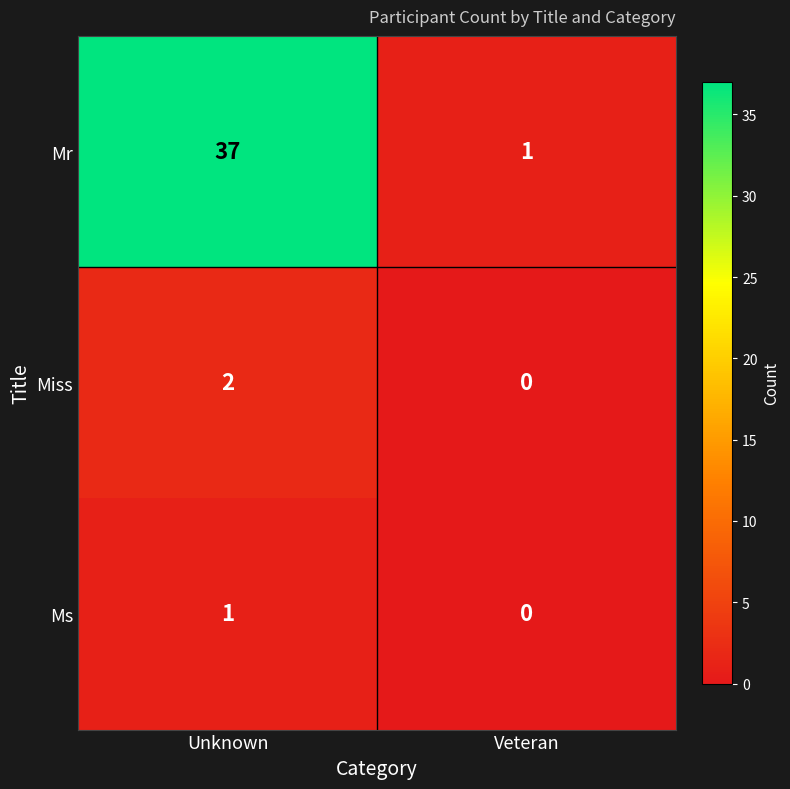

At which label is Ms closest to 0?

Veteran